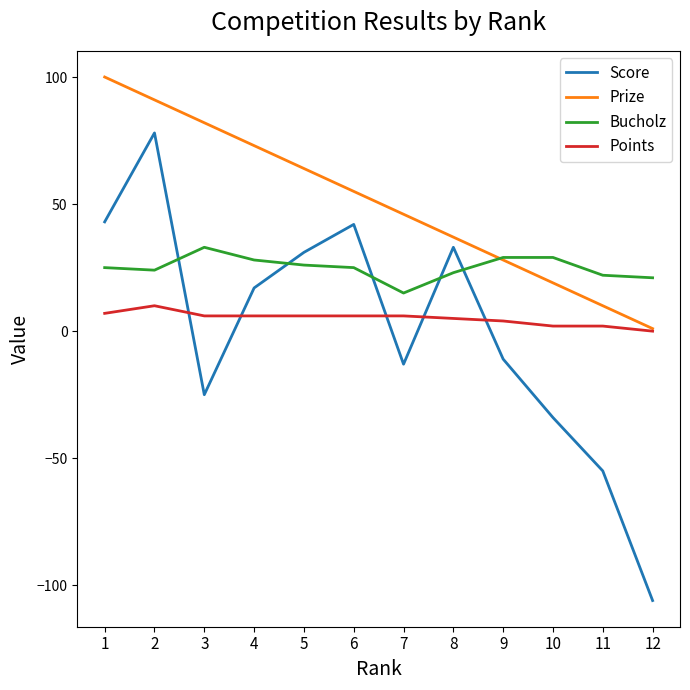

At which category does the chart reach its minimum across all series?

12